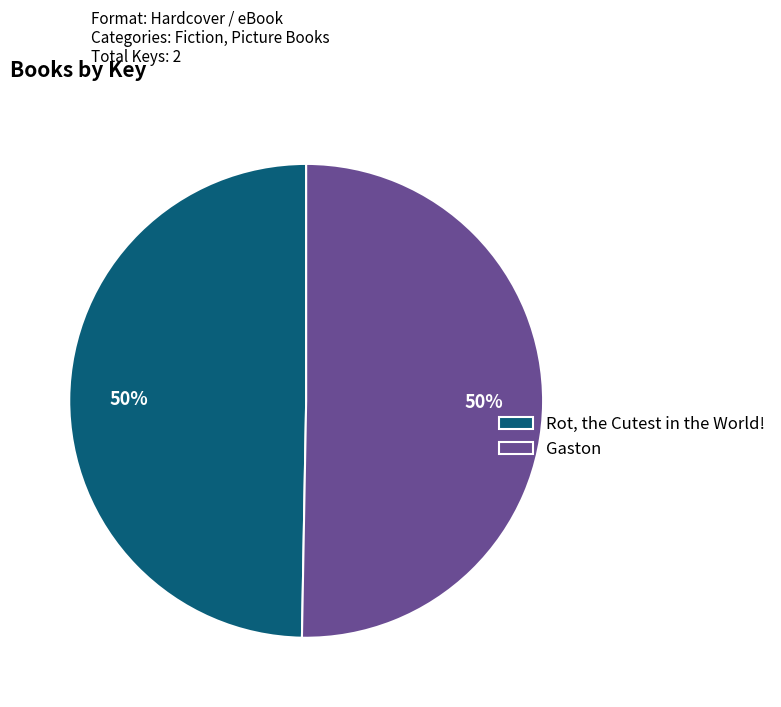

The Gaston slice represents 44% of the pie. True or false?

False